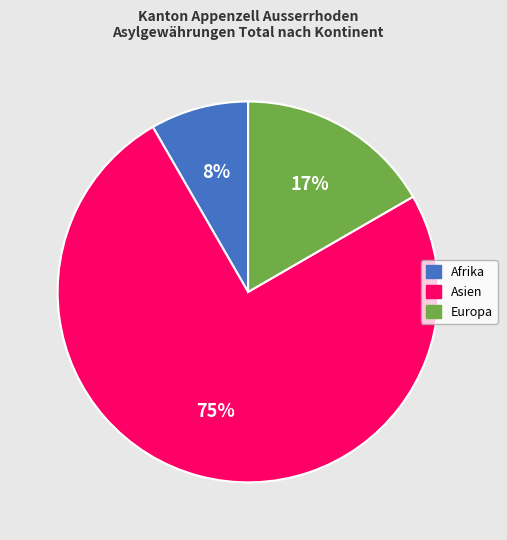

Which has a higher value, Afrika or Asien?

Asien